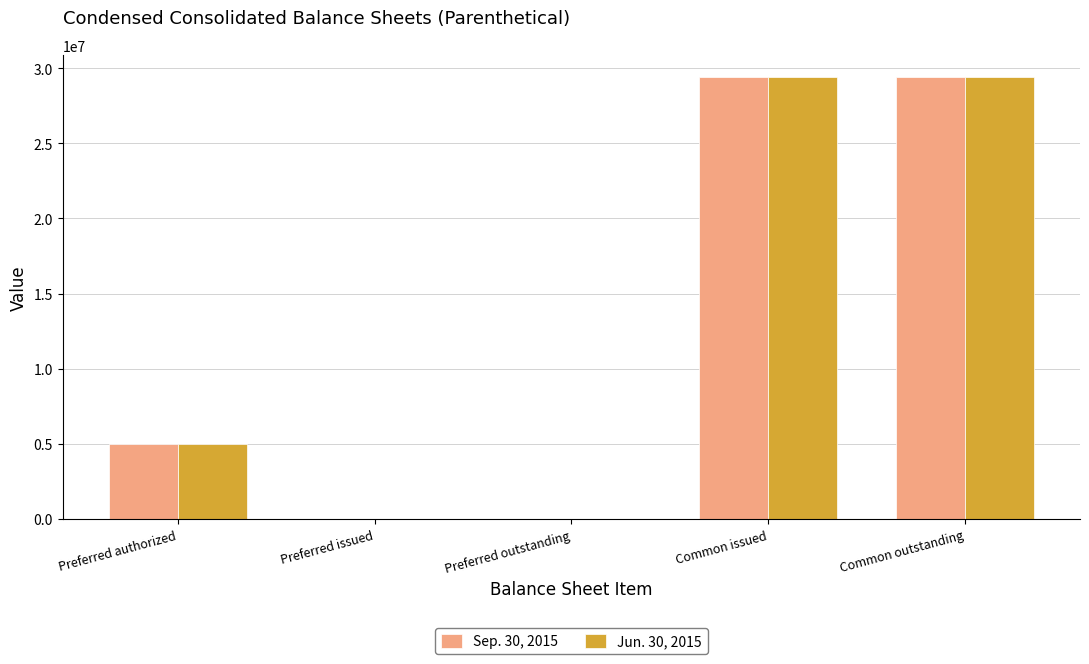

What is the highest value of the Sep. 30, 2015 series?

29417365